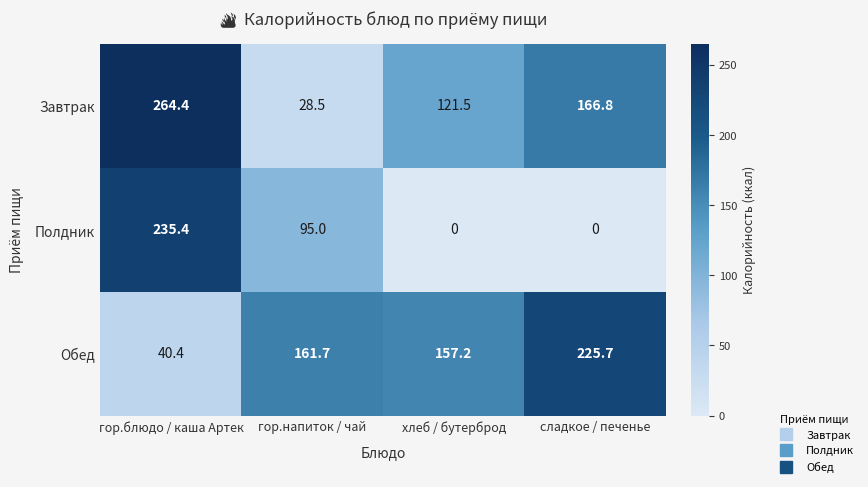

Reading left to right, transcribe all the data shown in this chart.

Завтрак: гор.блюдо / каша Артек=264.4	гор.напиток / чай=28.5	хлеб / бутерброд=121.5	сладкое / печенье=166.8
Полдник: гор.блюдо / каша Артек=235.4	гор.напиток / чай=95.0	хлеб / бутерброд=0.0	сладкое / печенье=0.0
Обед: гор.блюдо / каша Артек=40.4	гор.напиток / чай=161.7	хлеб / бутерброд=157.2	сладкое / печенье=225.7